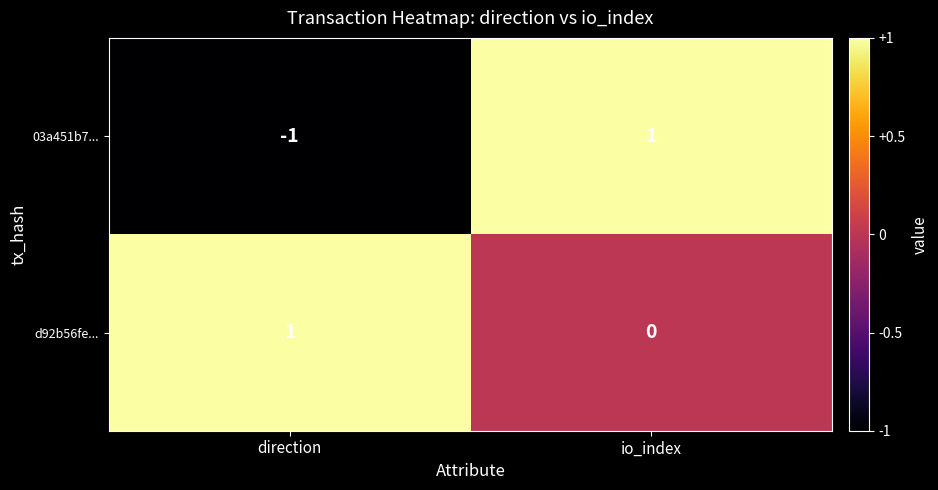

At which label does 03a451b7... reach its peak?

io_index